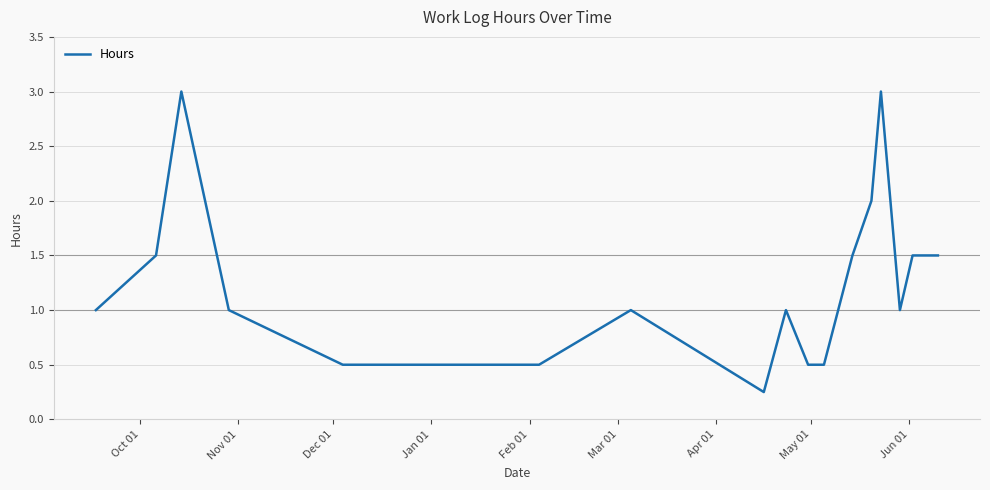

How many lines are shown in the chart?

1